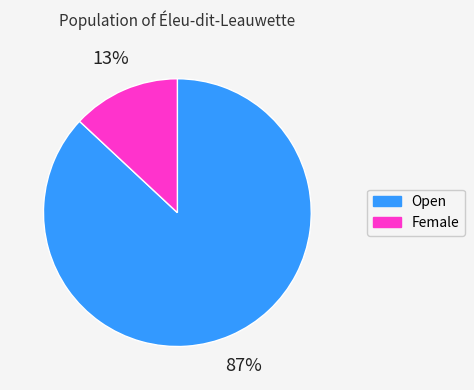

What percentage is the Open slice, to the nearest percent?

87%